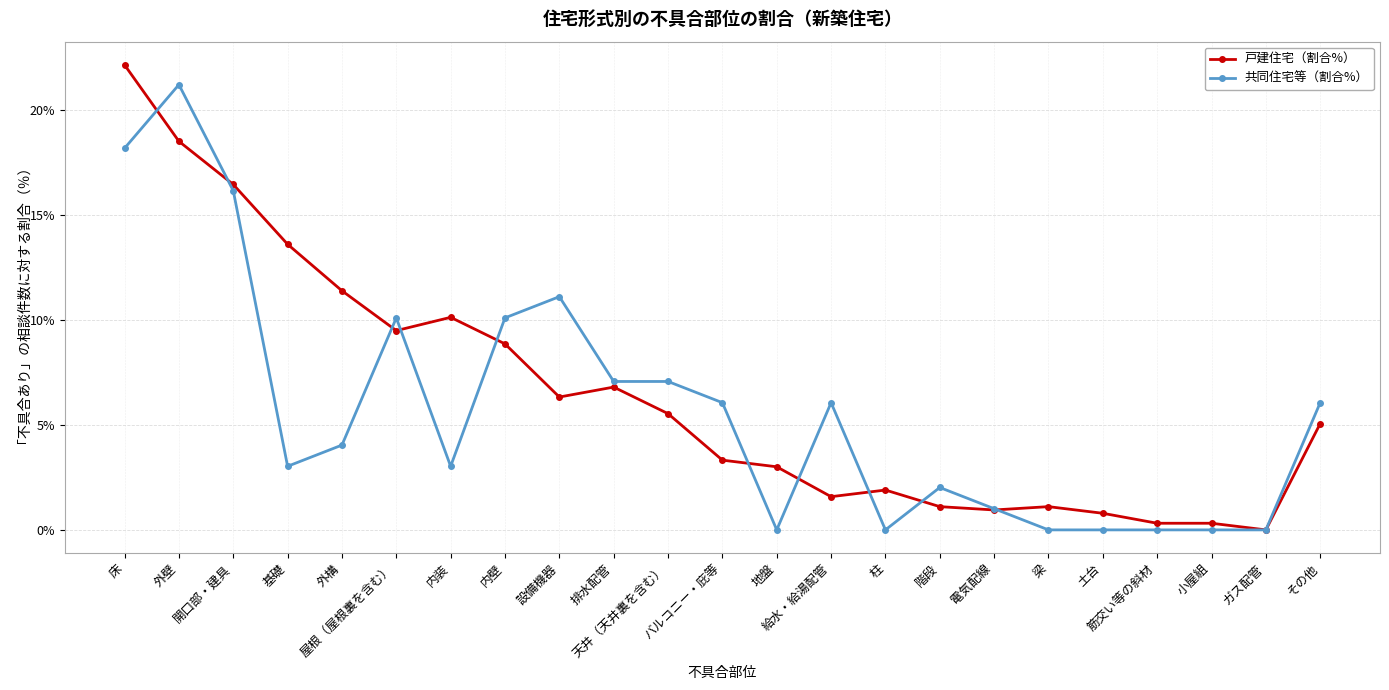

True or false: 戸建住宅（割合%） has more than 2 interior local peaks.

True